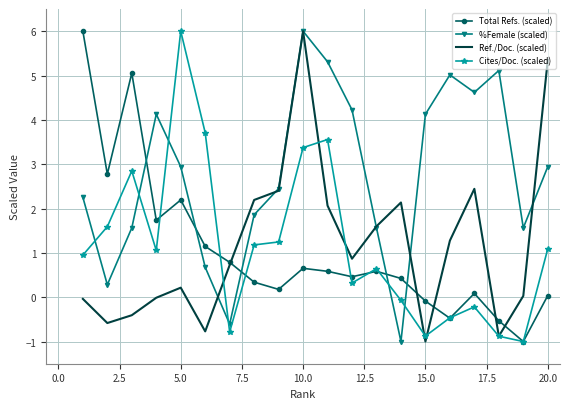

What is the difference between the second highest and minimum values in the Cites/Doc. (scaled) series?

4.7